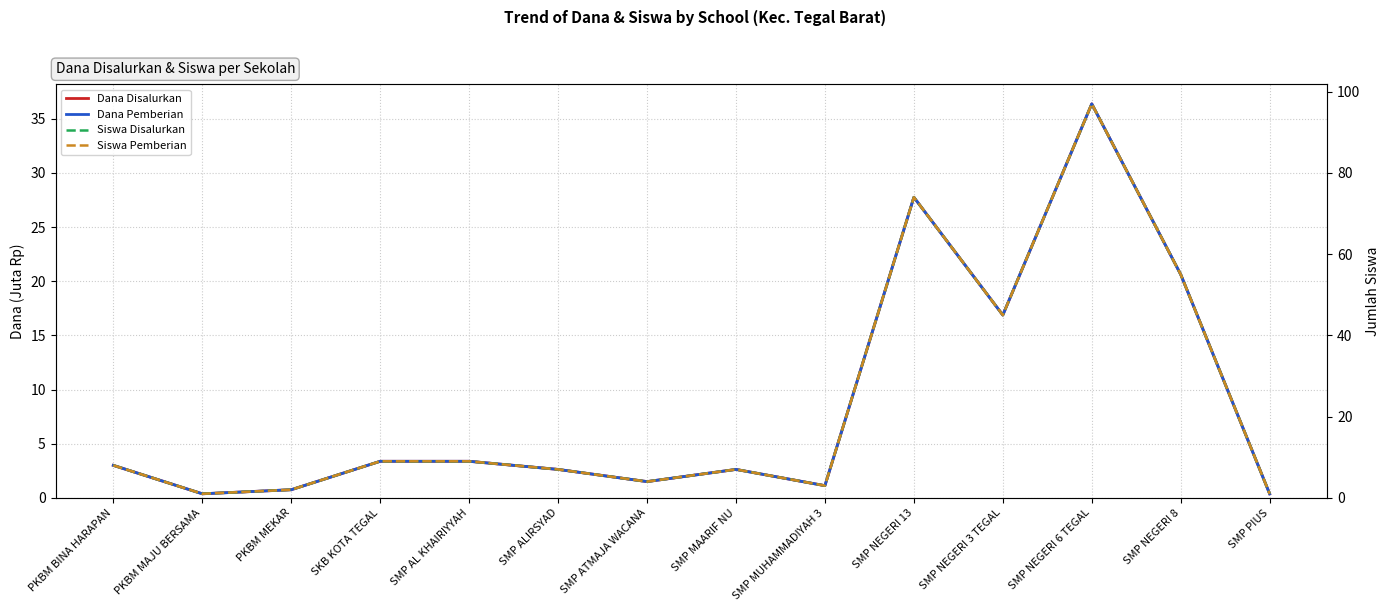

How many data points in Siswa Pemberian are less than 8?

7